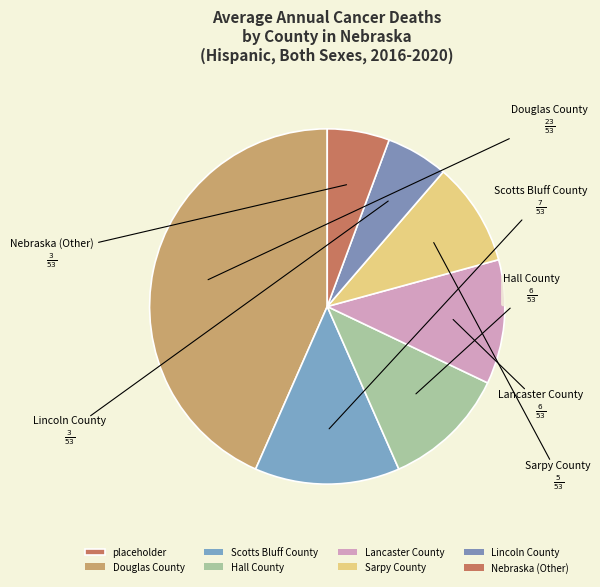

How many slices are in this pie chart?

7